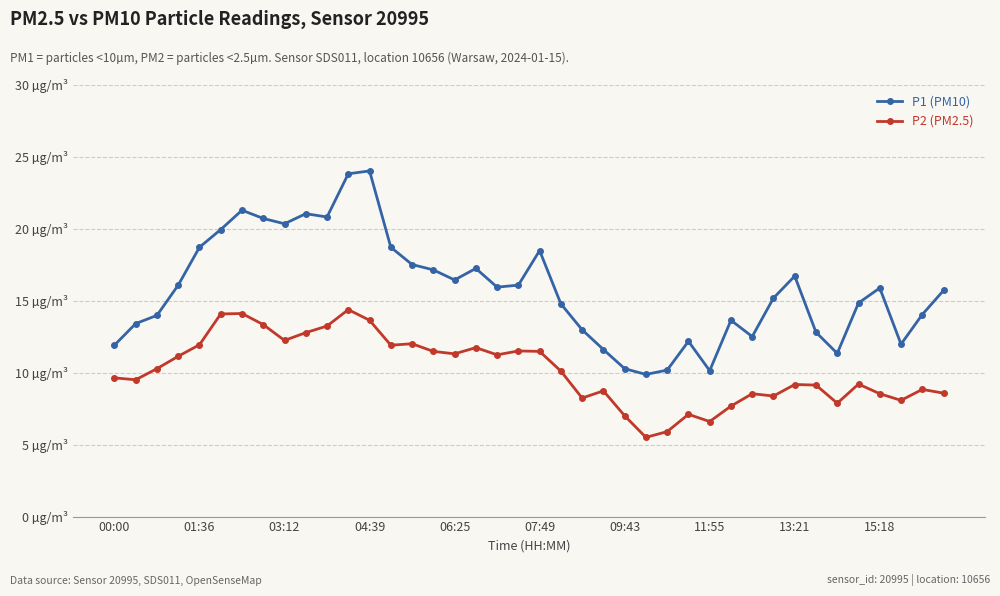

In P1 (PM10), how many points are lower than both neighbors (excluding endpoints)?

9